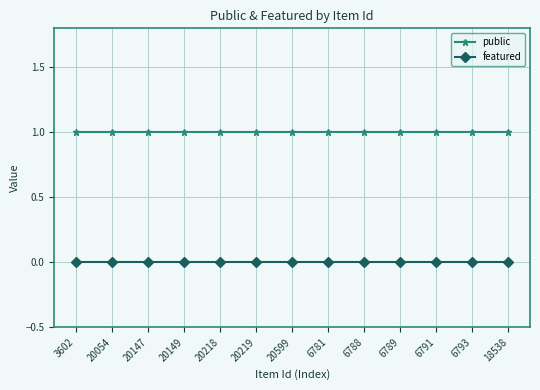

List the series in order of their overall mean, lowest first.

featured, public